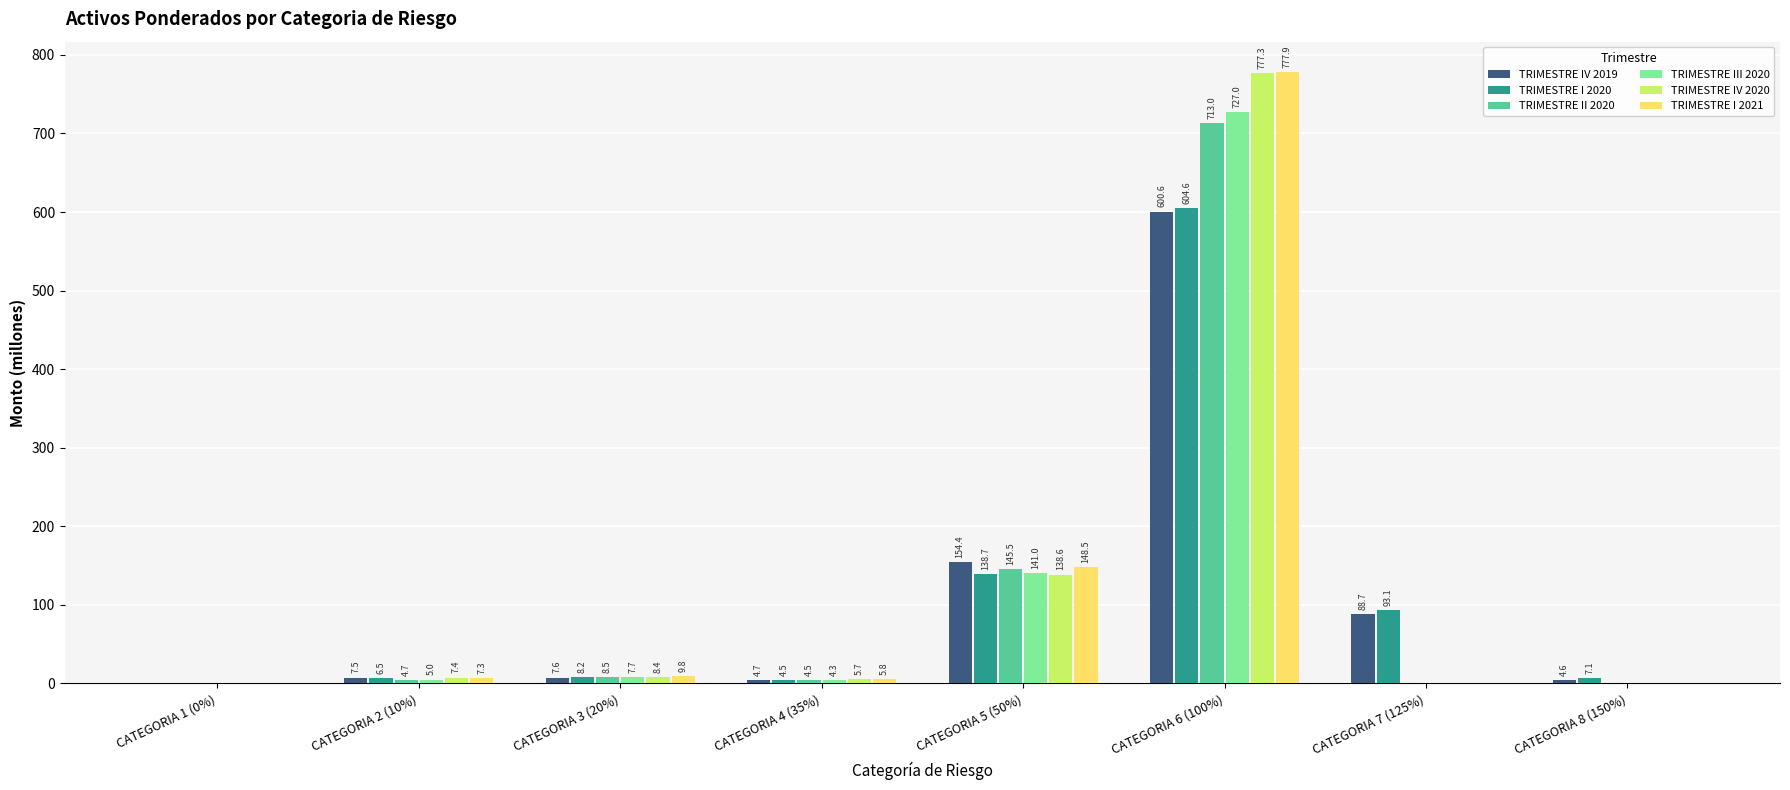

Which series has the largest total across all categories?

TRIMESTRE I 2021